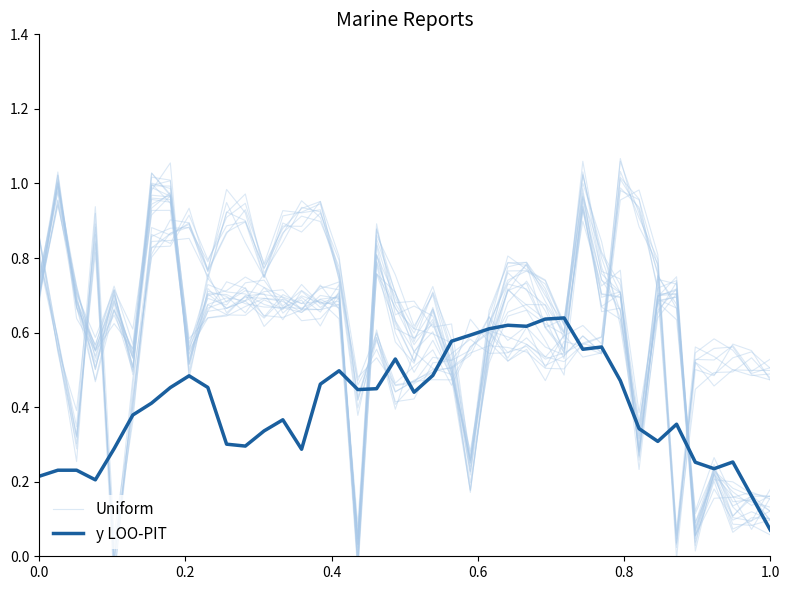

What is the sum of all y LOO-PIT values?

16.1